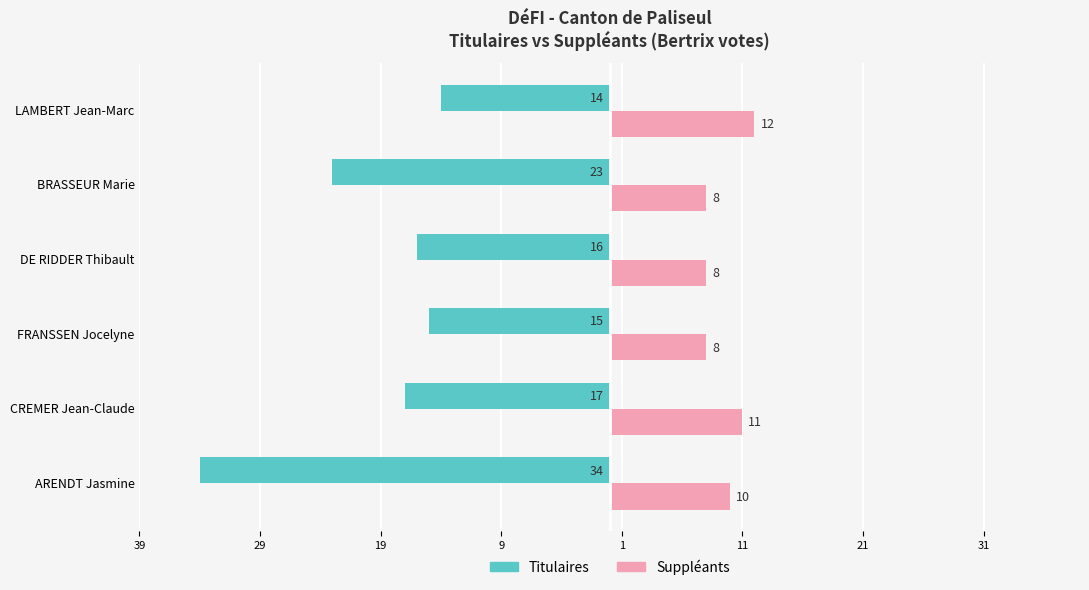

What is the value of the Titulaires bar at the 2nd from the left?

-17